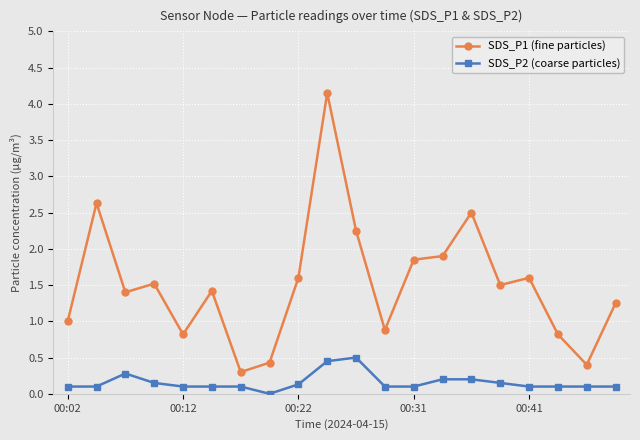

How many categories are shown in the chart?

20